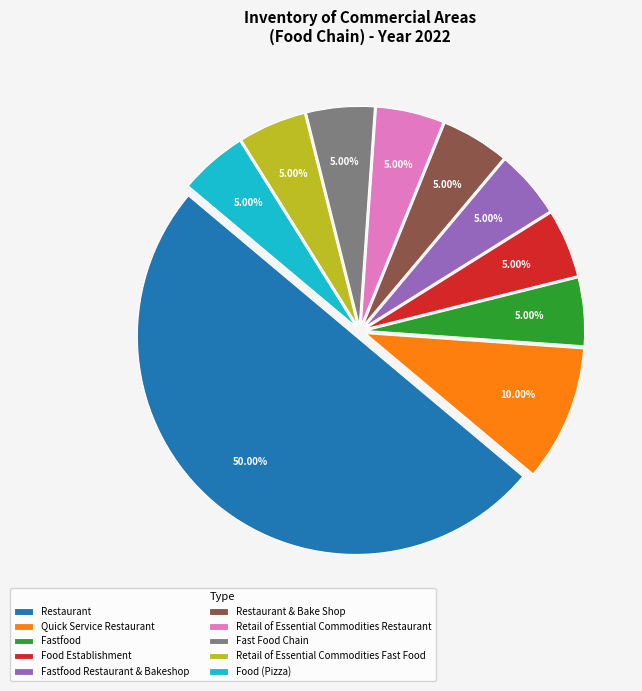

What is the largest slice in the pie chart?

Restaurant